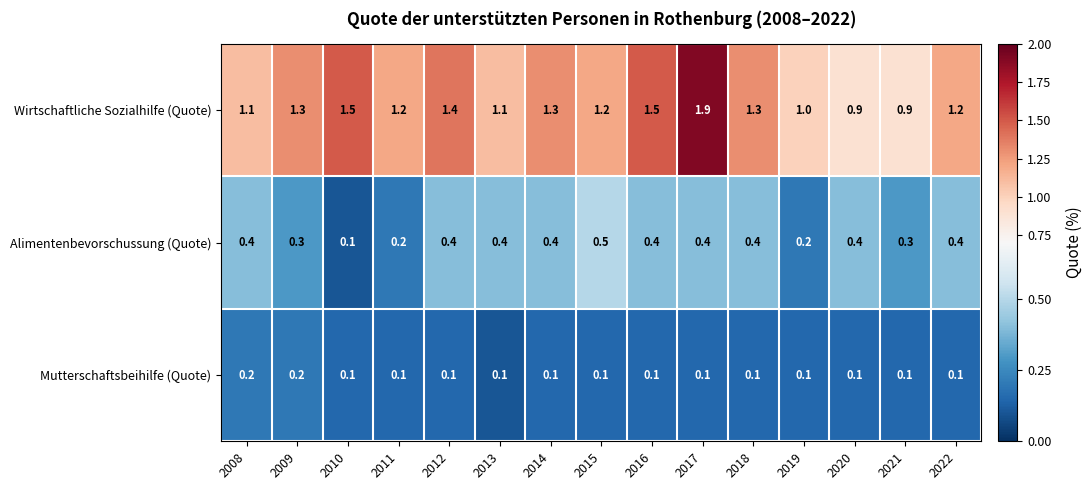

Which series has the largest range (max minus min)?

Wirtschaftliche Sozialhilfe (Quote)